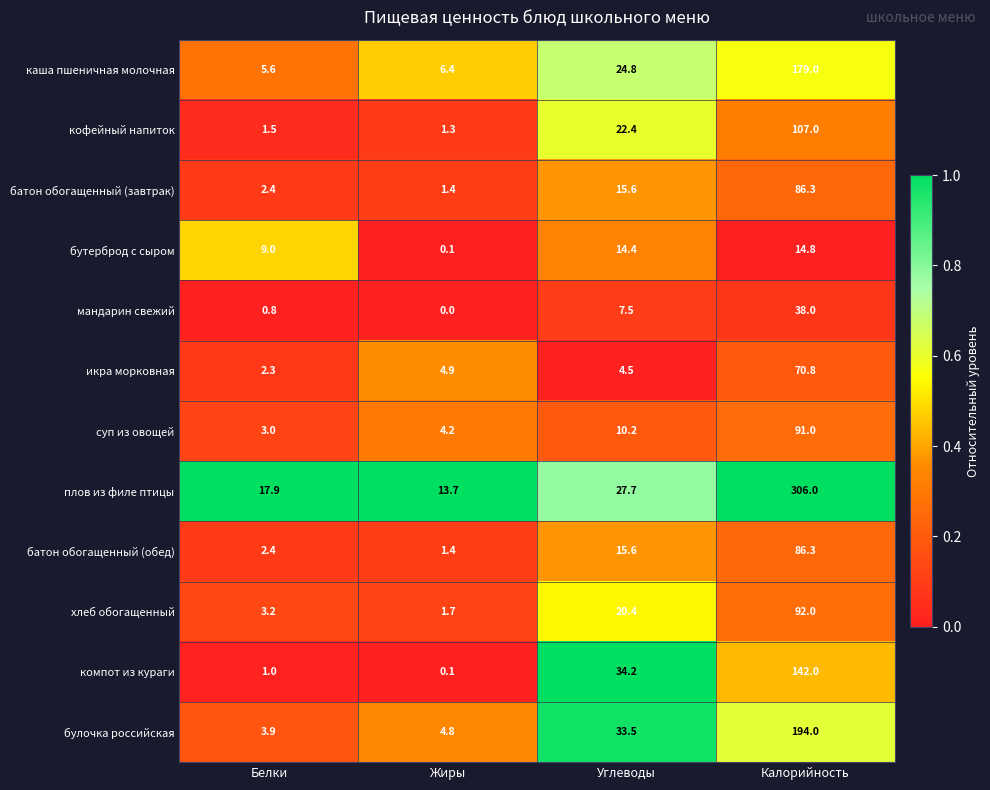

Which series has the largest total across all categories?

плов из филе птицы